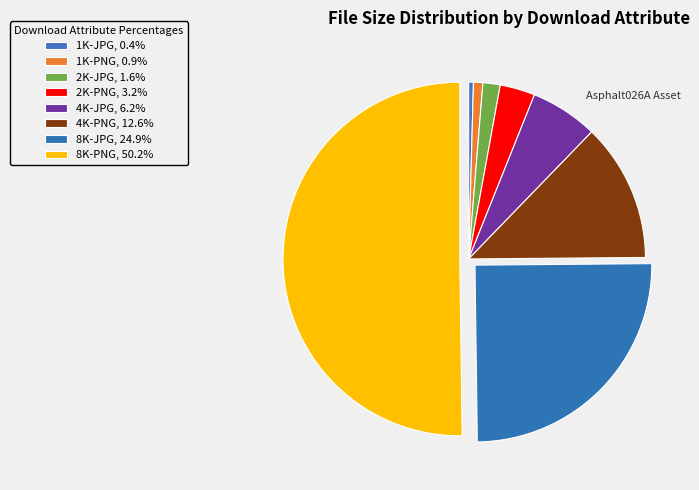

How many segments does this pie chart have?

8